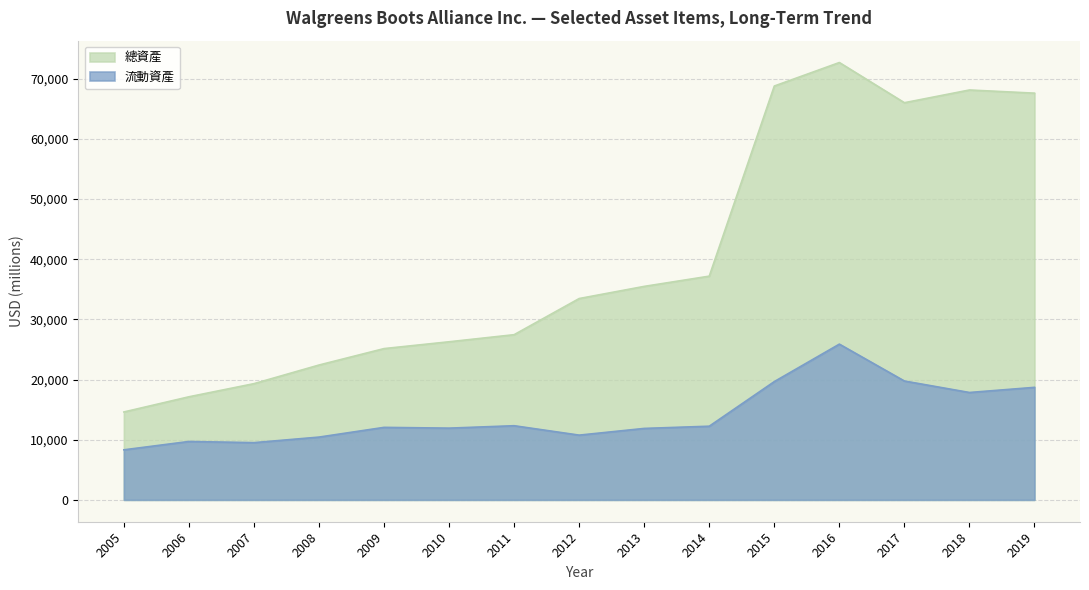

At how many categories does at least one series exceed 71167?

1